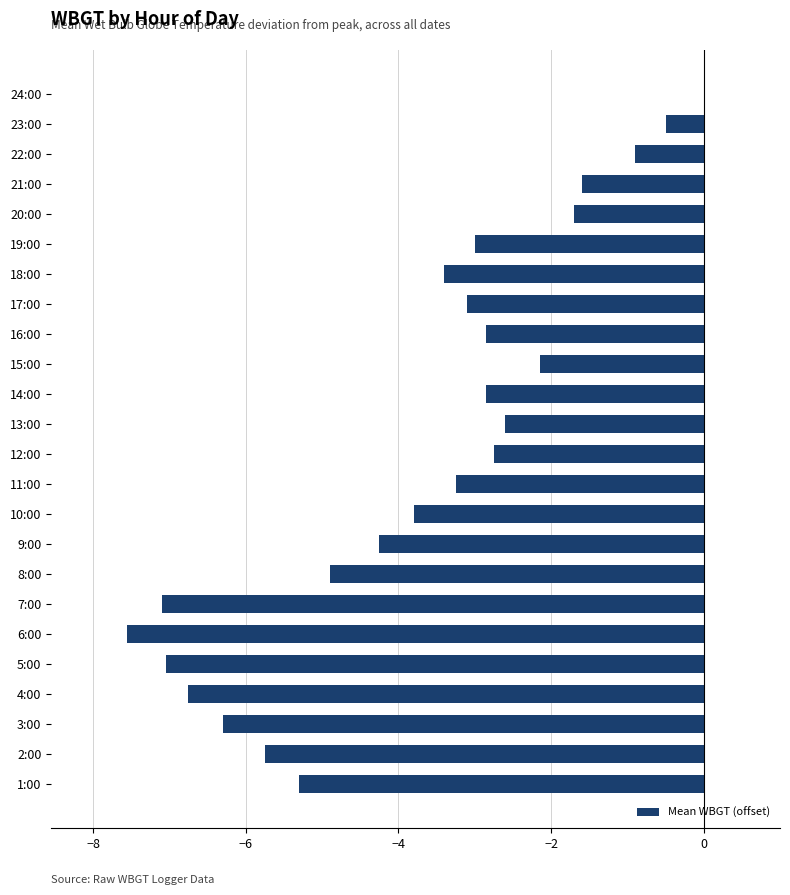

What is the change in value from 1:00 to 10:00?

+1.5